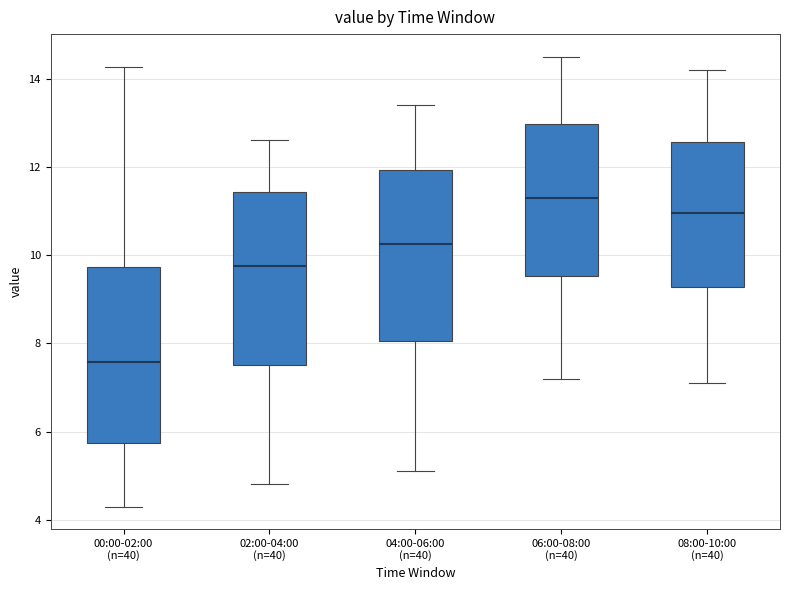

Reading left to right, read every box against the y-axis: the position of its median line, the range the box covers, and the ends of its whiskers. The values are not printed on the chart, so give them approximately, as read against the axis.

00:00-02:00 (n=40): median 7.6, box 5.8 to 9.8, whiskers 4.4 to 14.2
02:00-04:00 (n=40): median 9.8, box 7.6 to 11.4, whiskers 4.8 to 12.6
04:00-06:00 (n=40): median 10.2, box 8.0 to 12.0, whiskers 5.2 to 13.4
06:00-08:00 (n=40): median 11.4, box 9.6 to 13.0, whiskers 7.2 to 14.6
08:00-10:00 (n=40): median 11.0, box 9.2 to 12.6, whiskers 7.2 to 14.2